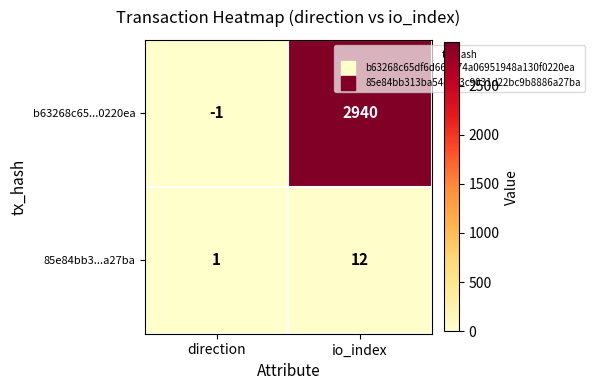

What is the highest value of the b63268c65...0220ea series?

2940